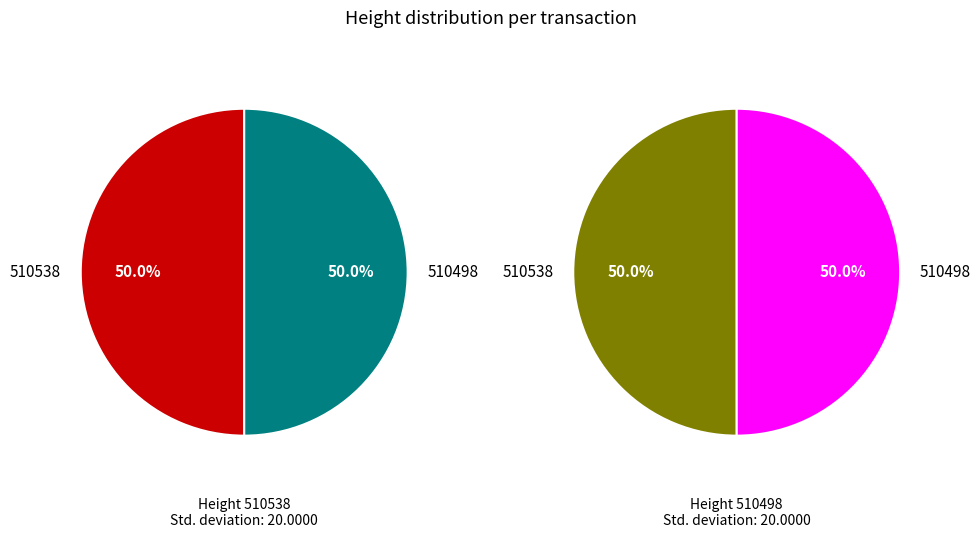

Rank the series by their maximum value, from lowest to highest.

510538, 510498